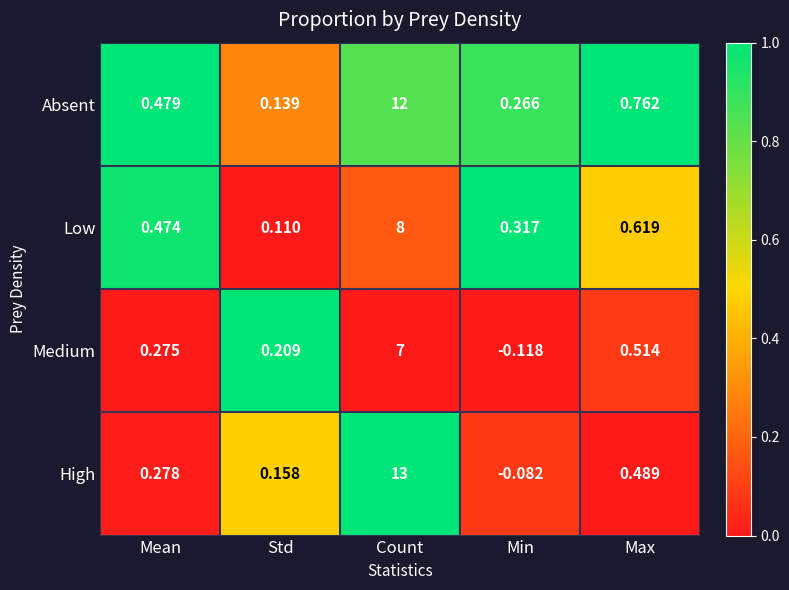

What is the total value across all series at Count?

40.0